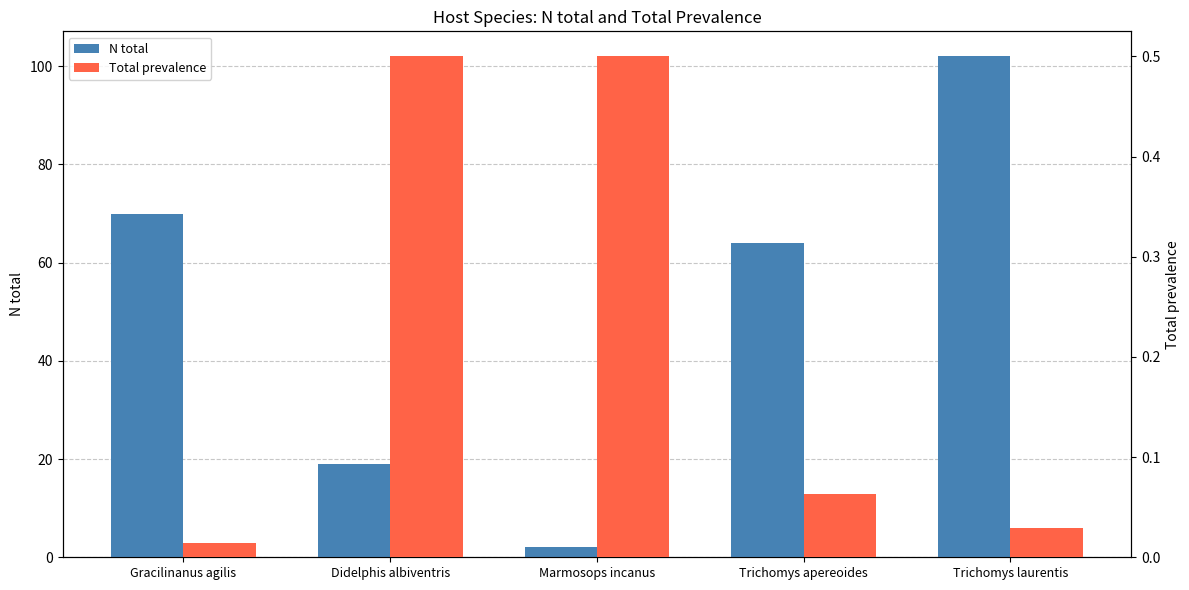

Read the Total prevalence value at Didelphis albiventris.

0.5